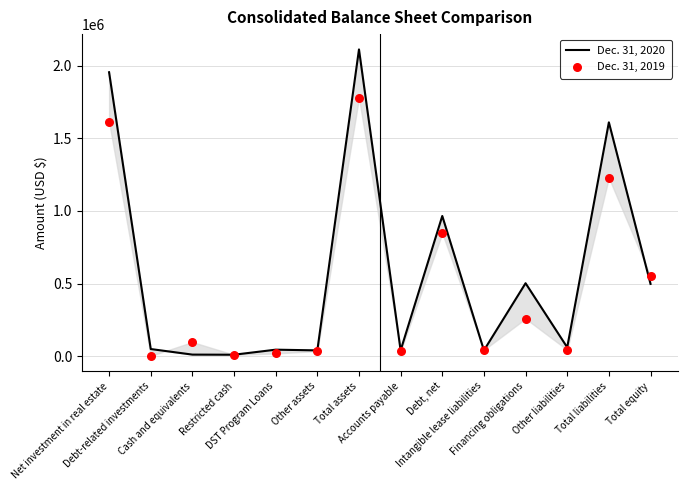

Which series has the largest Y range (max minus min)?

Dec. 31, 2020